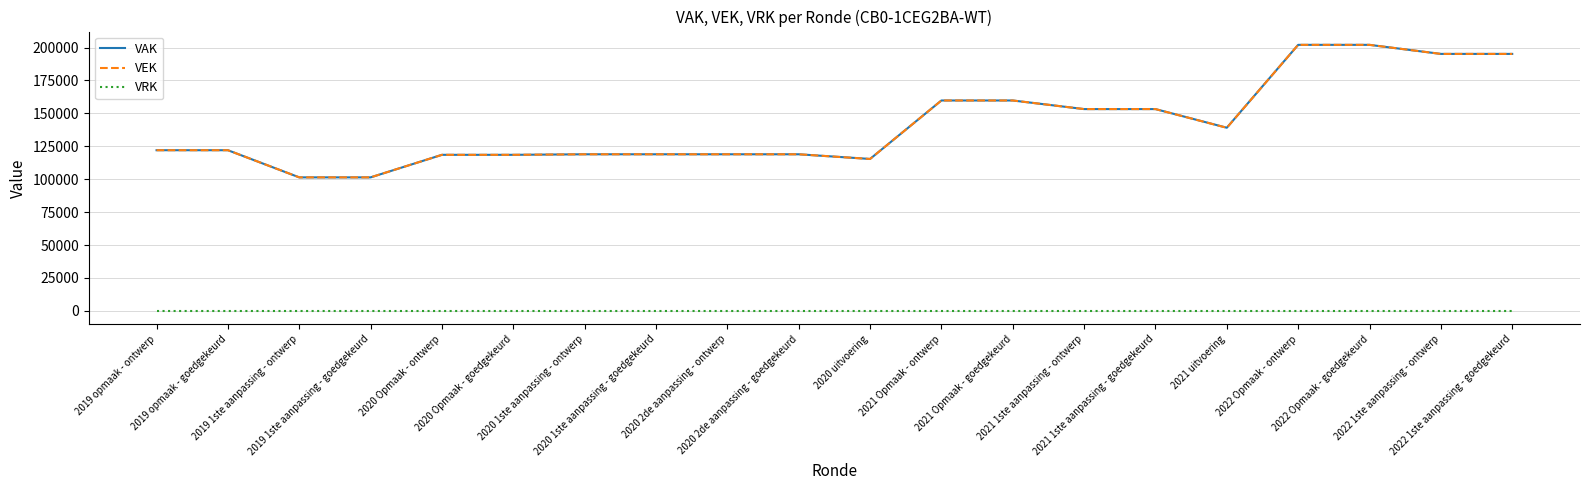

True or false: VEK and VRK intersect in this chart.

False